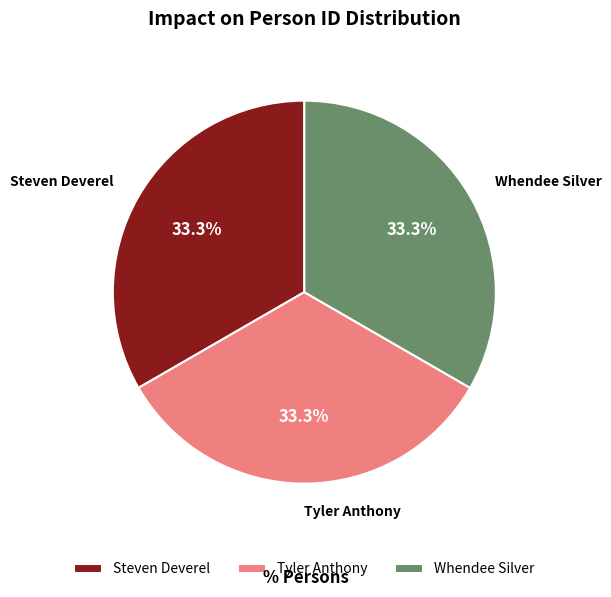

What percentage do Tyler Anthony and Steven Deverel together represent?

66.7%